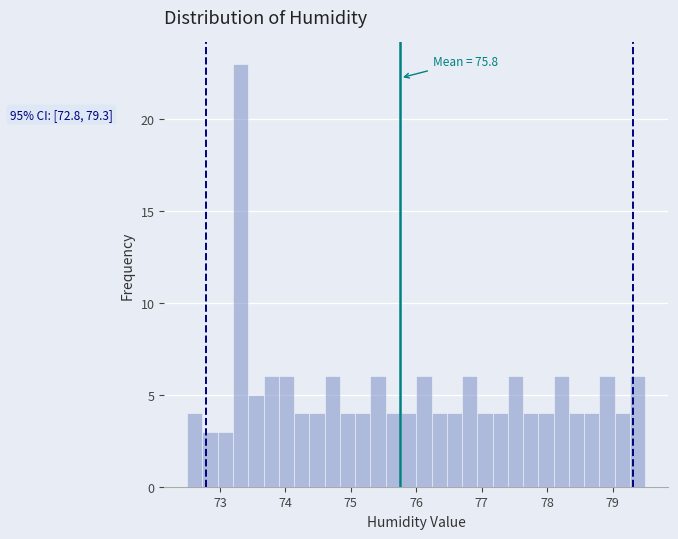

Around what value on the x-axis is the tallest bar? Give the approximate position of its centre, as read against the axis.

73.3